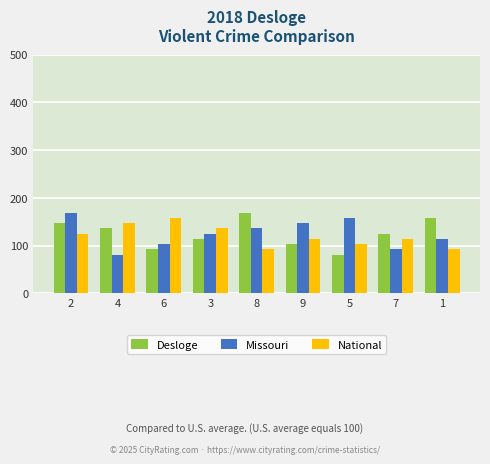

Reading right to left, extract all data points from this chart.

Desloge: 1=158	7=125	5=81	9=103	8=169	3=114	6=92	4=136	2=147
Missouri: 1=114	7=92	5=158	9=147	8=136	3=125	6=103	4=81	2=169
National: 1=92	7=114	5=103	9=114	8=92	3=136	6=158	4=147	2=125